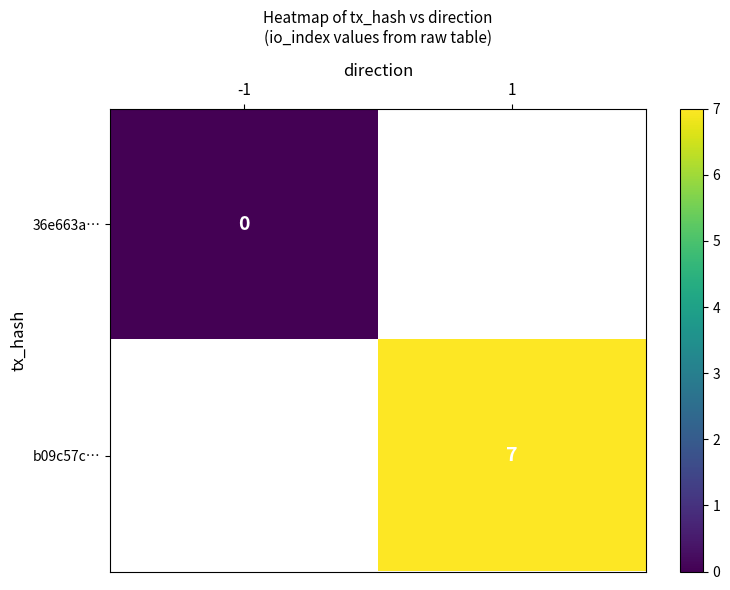

True or false: b09c57c… has a value of 7 at 1.

True